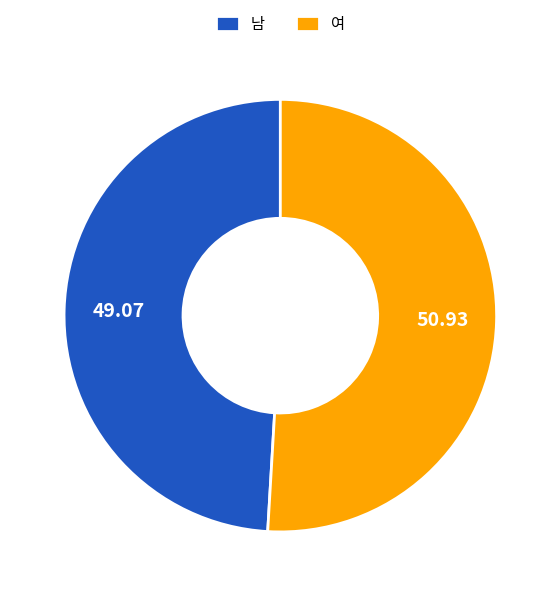

What is the majority slice?

여